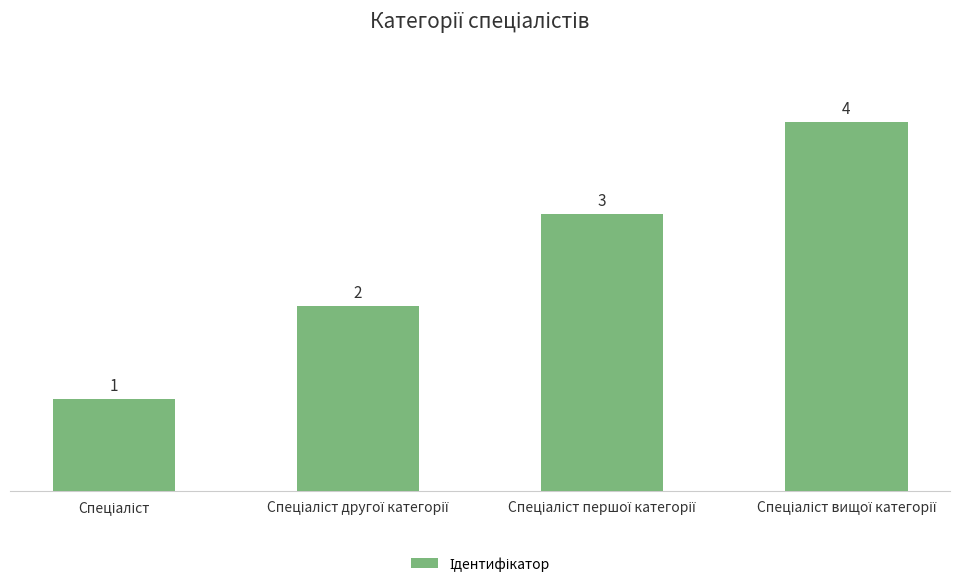

What is the value of the 3rd bar from the left?

3